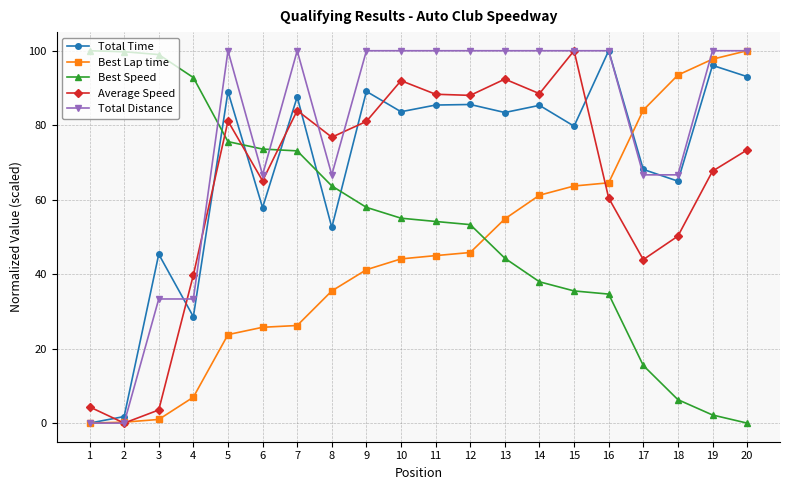

At which category does Total Time reach its first local peak?

3